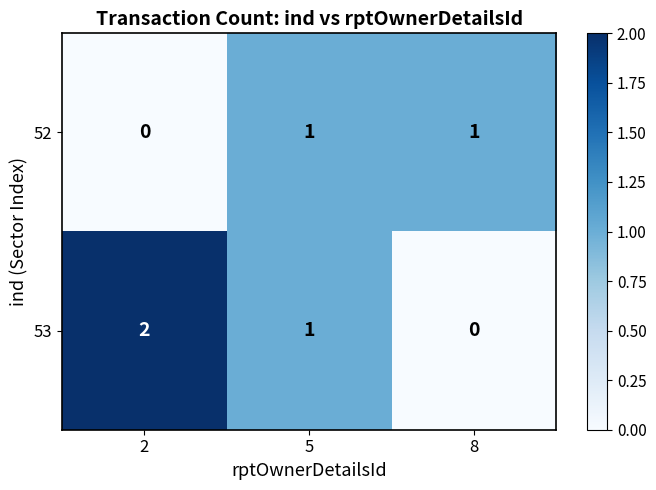

Which series has the largest total across all categories?

53